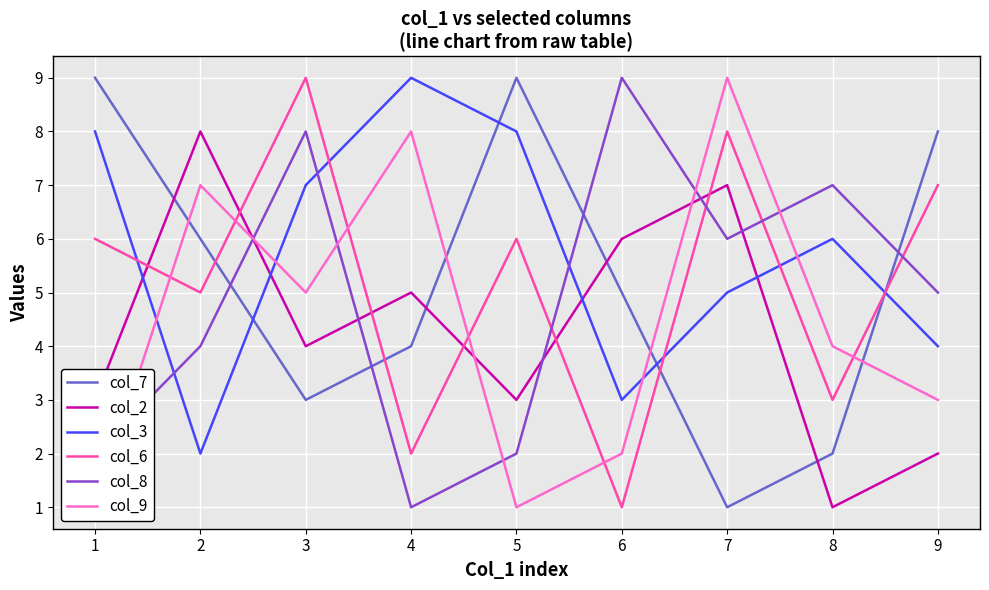

What is the minimum value shown in the chart?

1